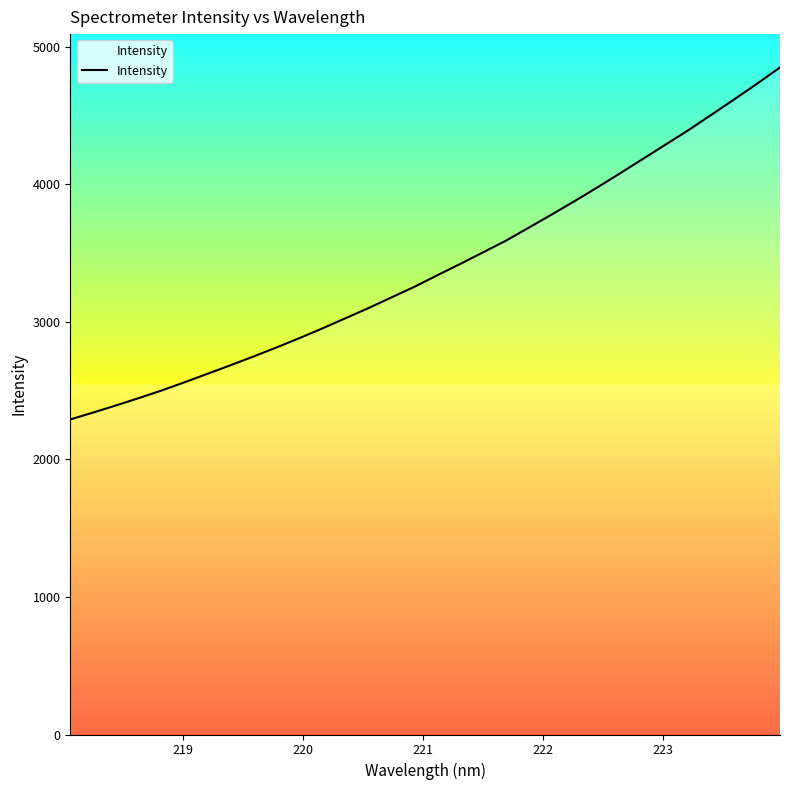

What is the difference between the maximum and minimum values?

2559.6